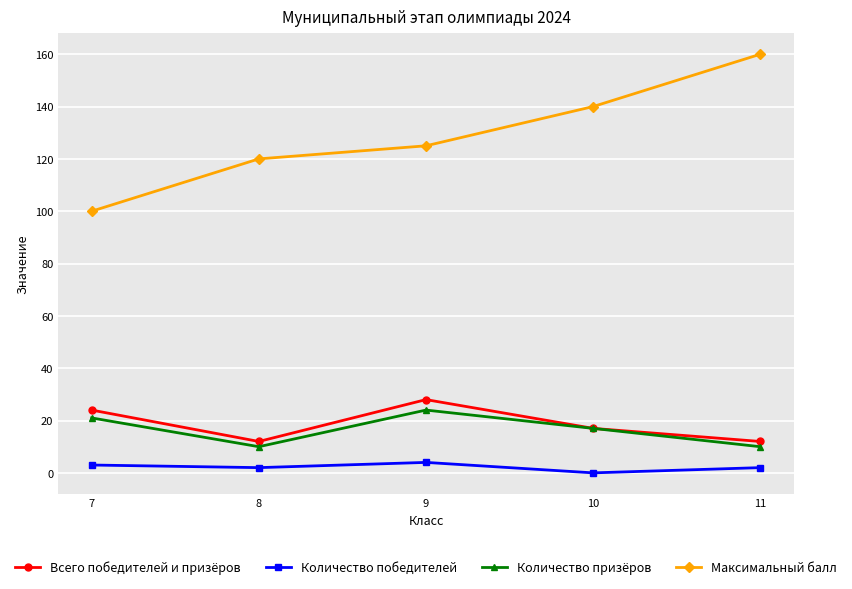

Where is the first local maximum for Всего победителей и призёров?

9